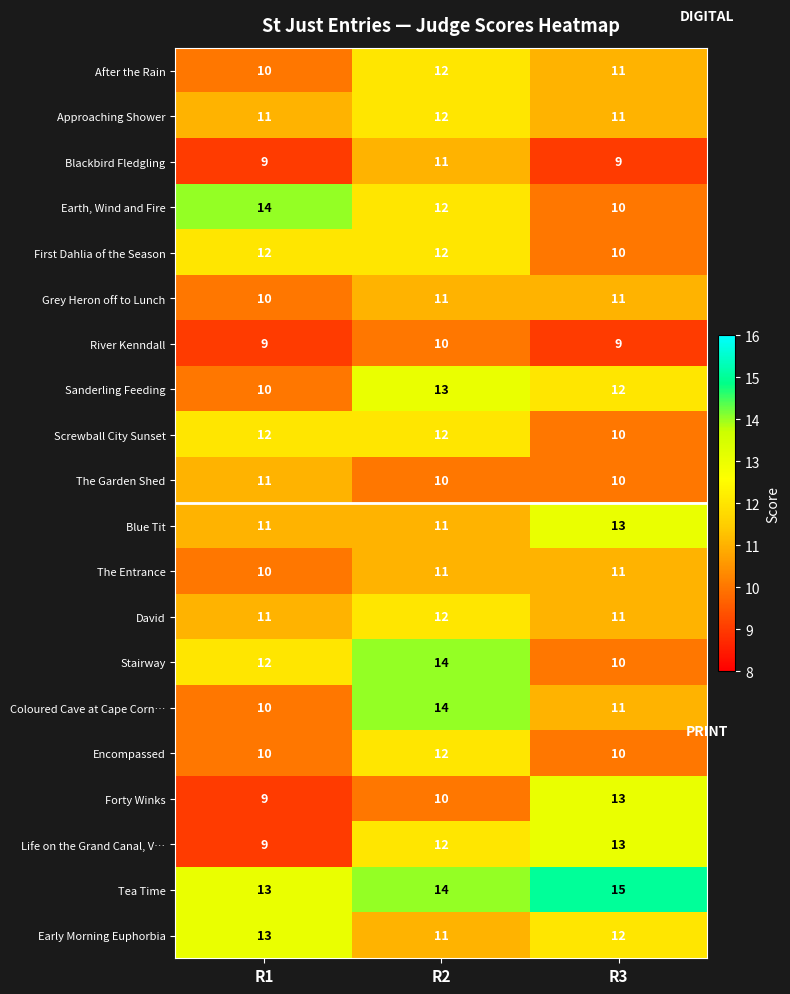

How many Forty Winks values are between 9 and 13?

3